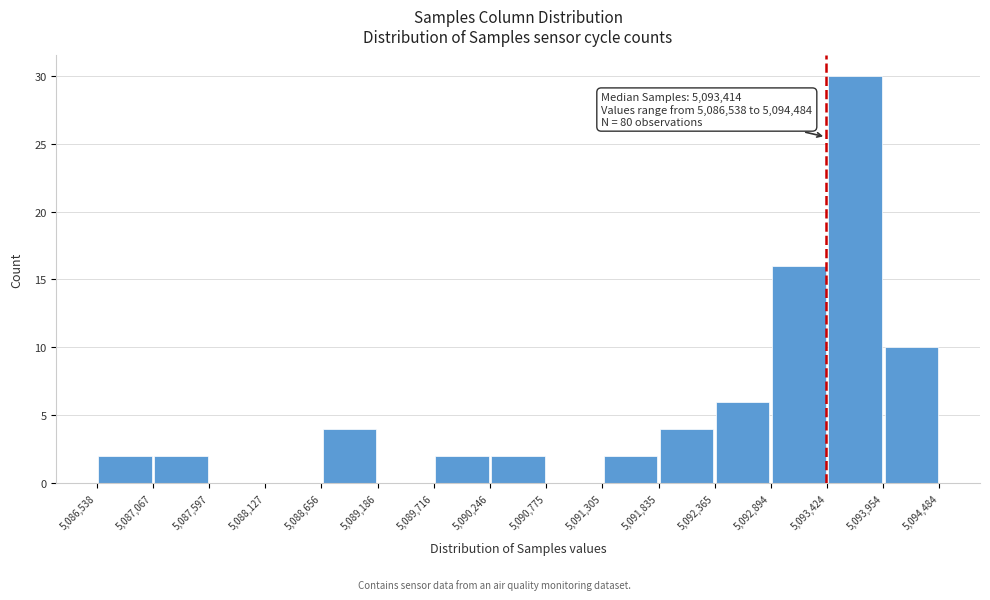

Over which range of the x-axis is the bar tallest?

5,093,424 to 5,093,954